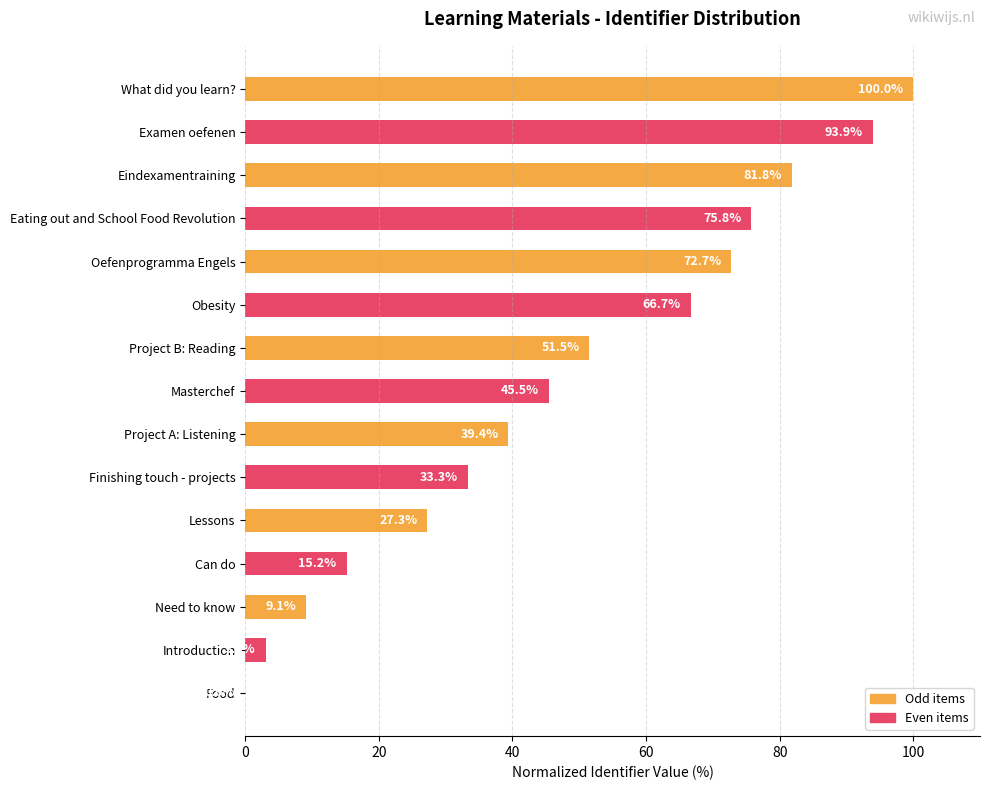

What is the sum of the values at Project A: Listening and Need to know?

48.5